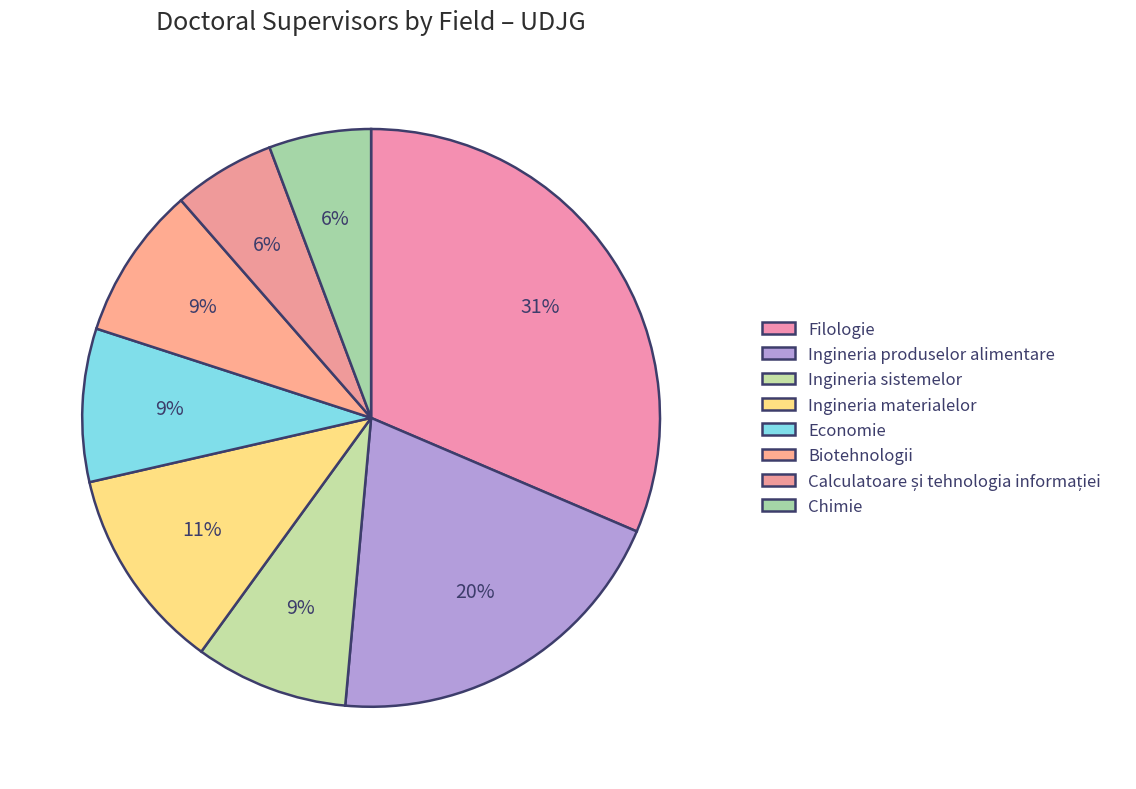

Is there a majority slice in this chart?

No